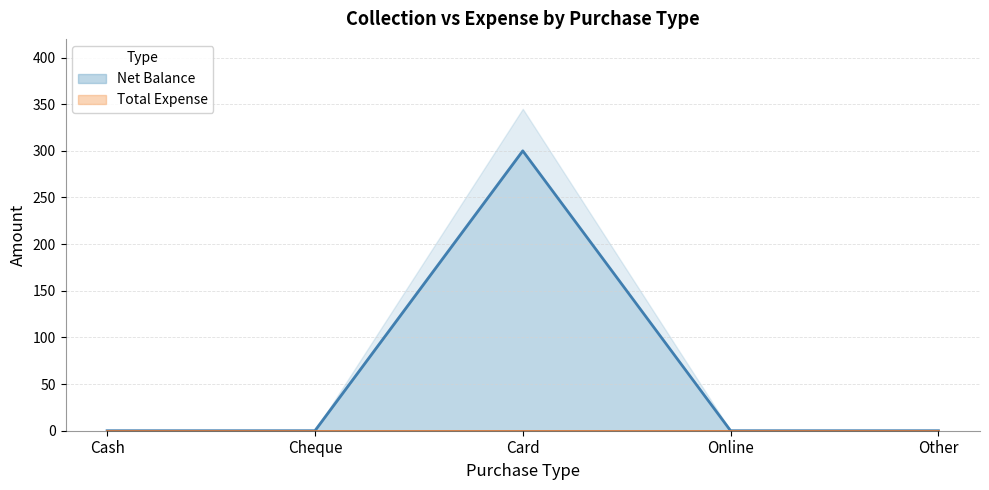

How many categories are shown in the chart?

5